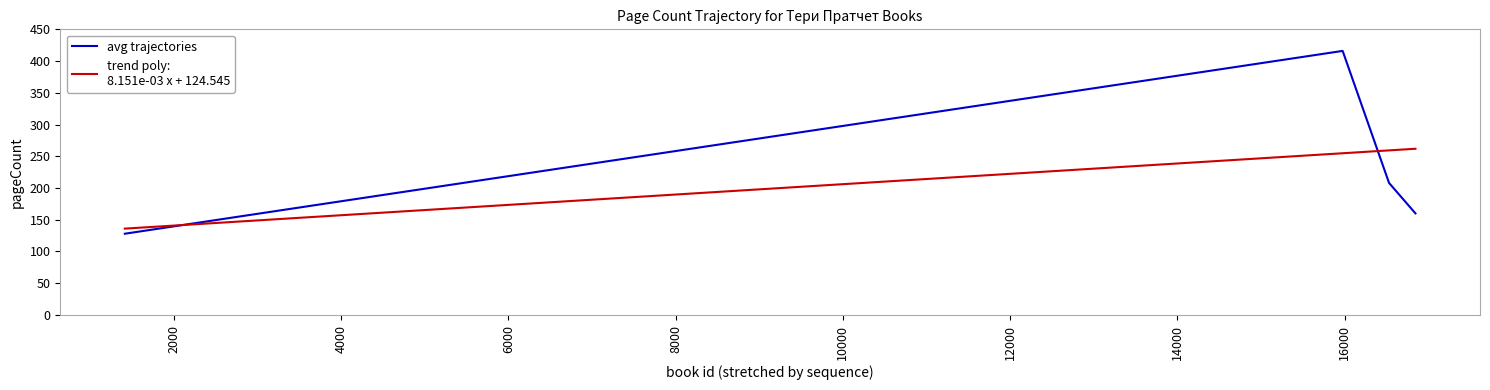

In avg trajectories, how many points are higher than both neighbors (excluding endpoints)?

1